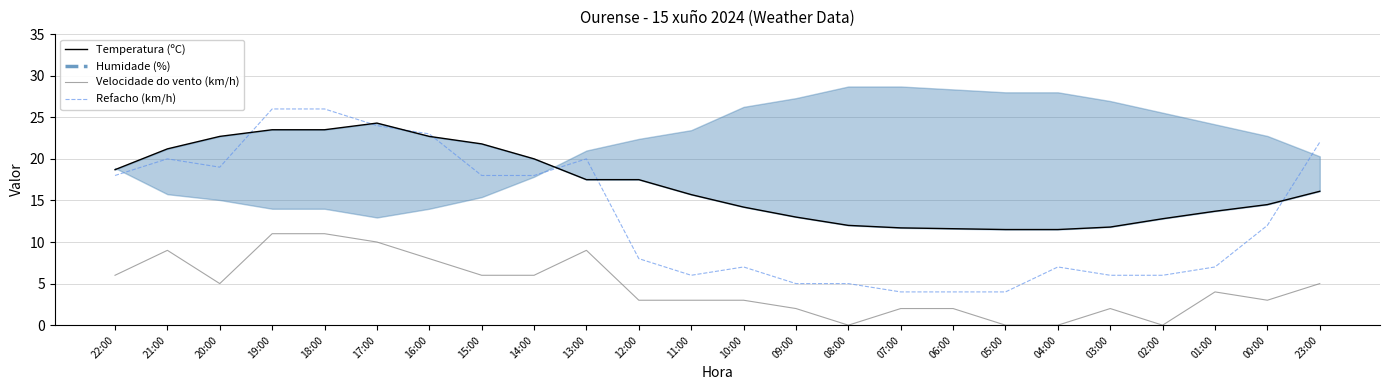

True or false: Refacho (km/h) and Velocidade do vento (km/h) cross at least once.

False